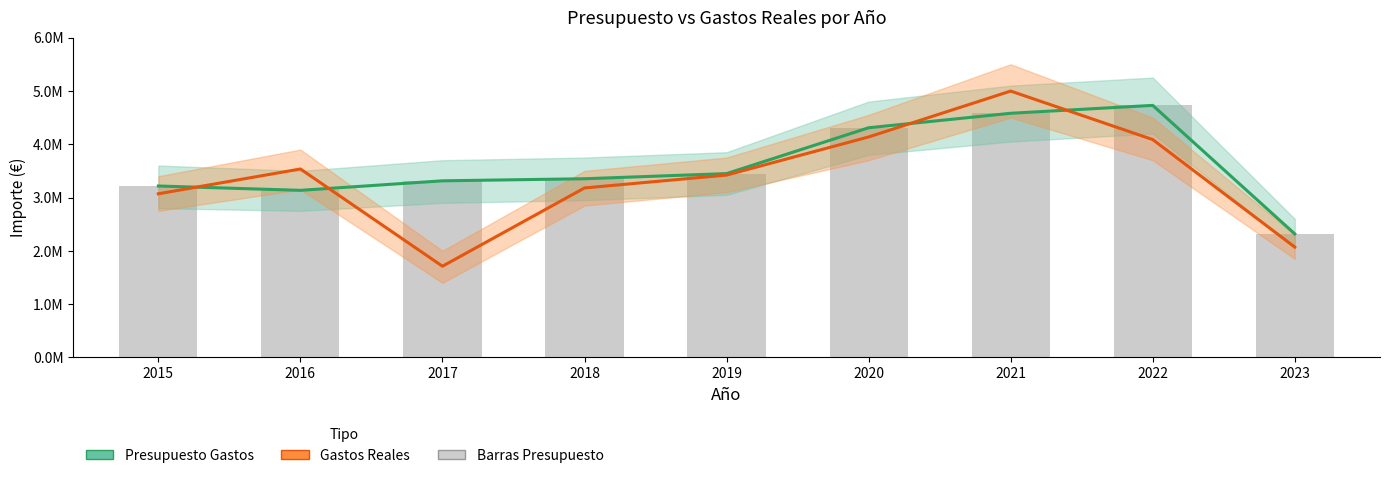

What is the total value across all series at 2018?

6532053.0